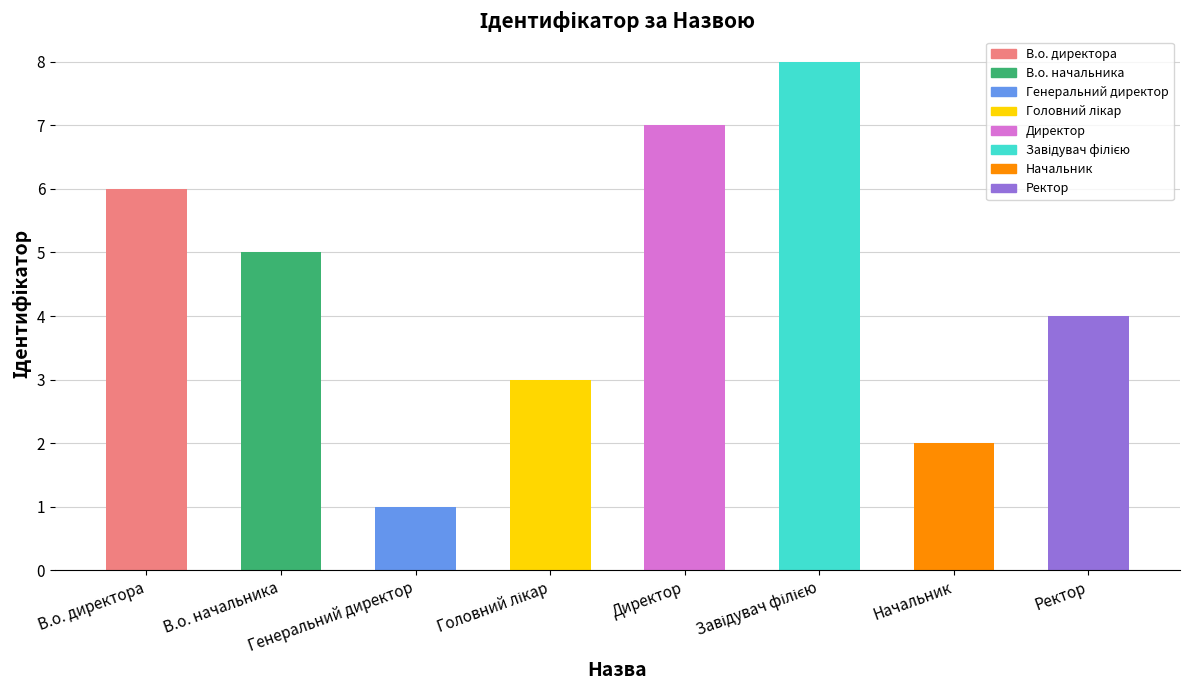

What is the difference between the second highest and second lowest values?

5